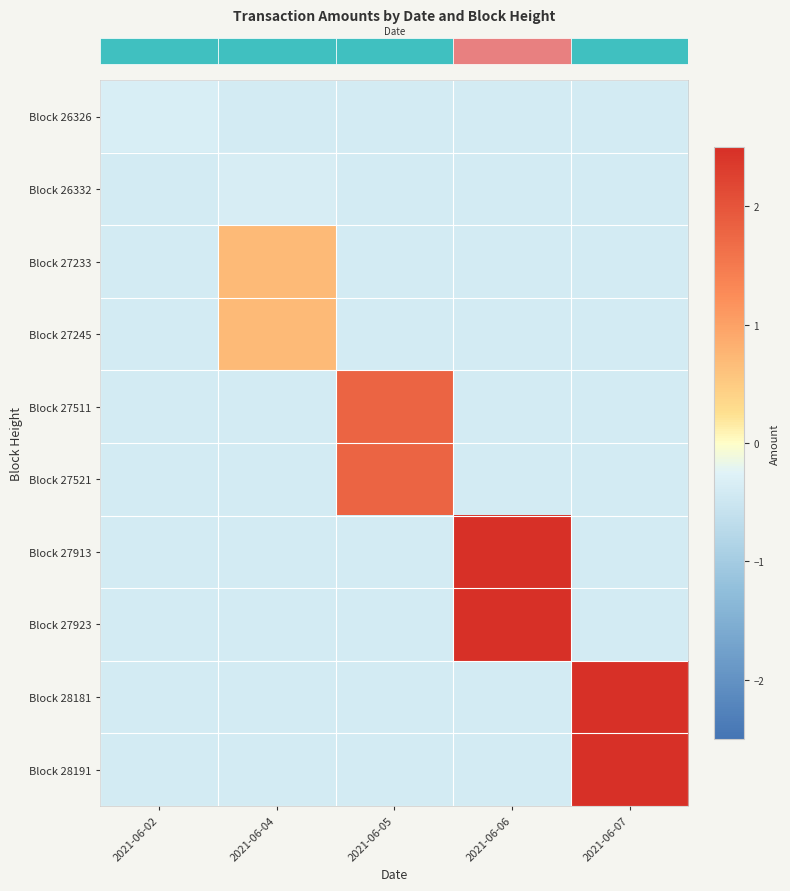

At how many categories does at least one series exceed 0?

4